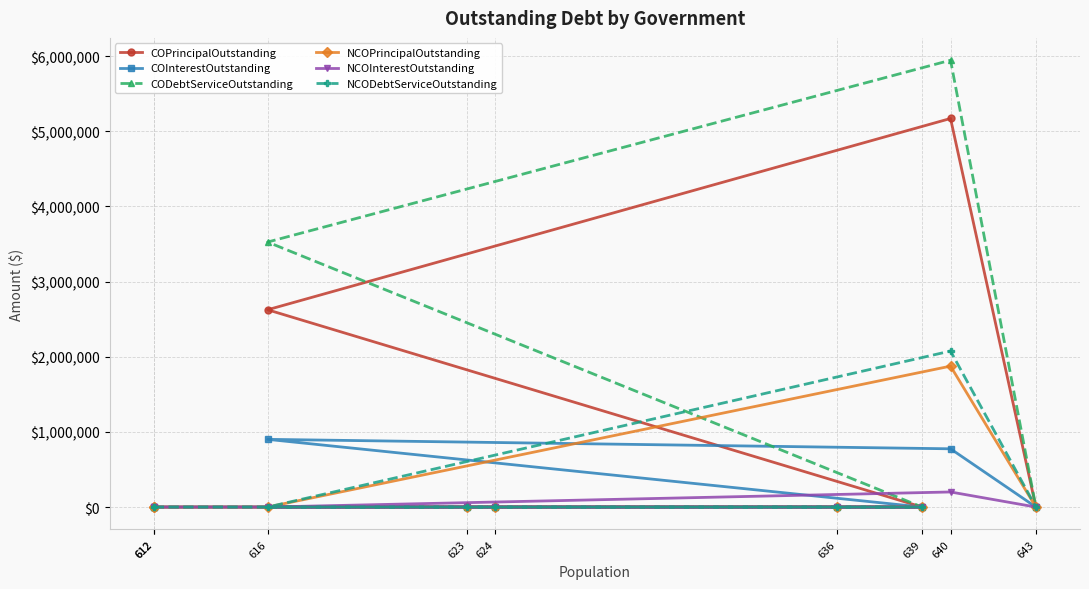

What is the maximum value shown in the chart?

5945031.5